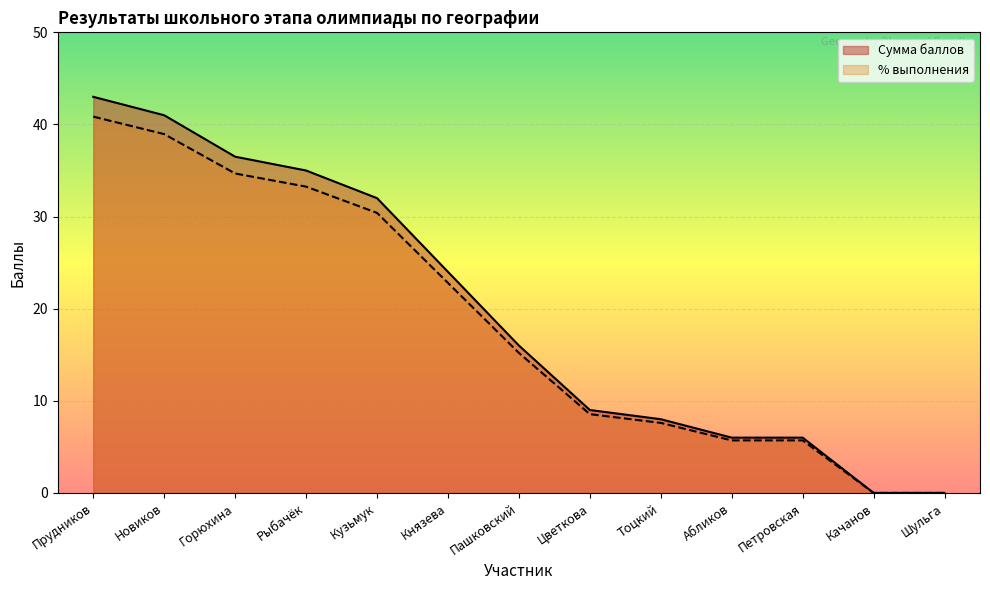

What is the spread (max minus min) of values at Прудников?

2.1